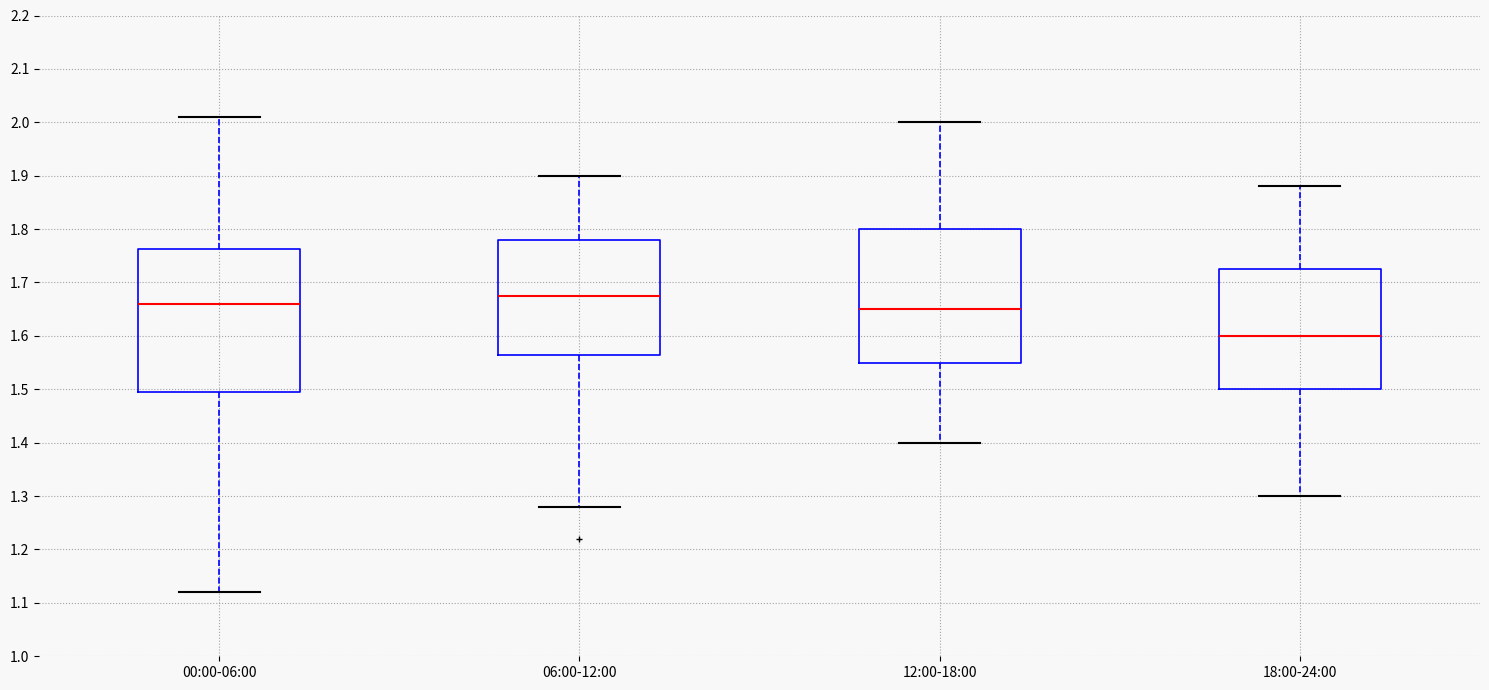

Comparing the boxes themselves (not the whiskers), which one is the tallest?

00:00-06:00